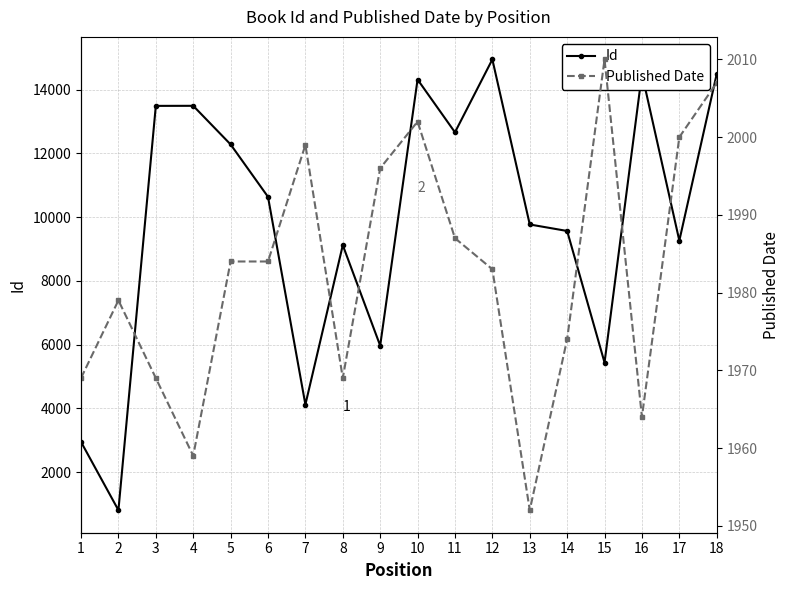

Is the value of Published Date at 15 greater than the value of Id at 11?

No